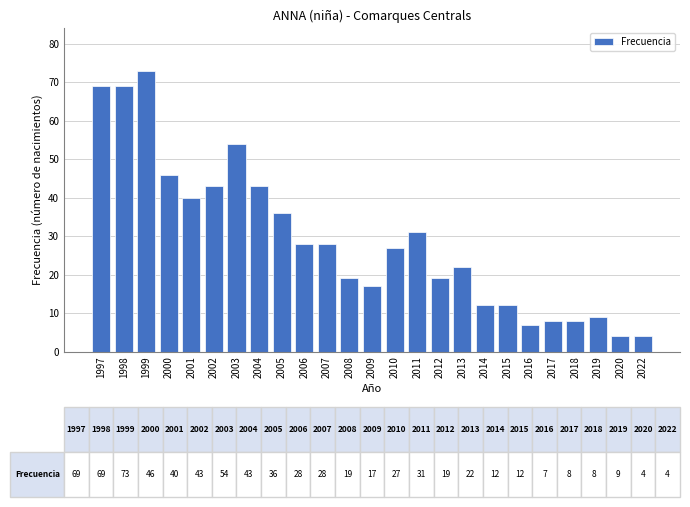

What is the average value?

29